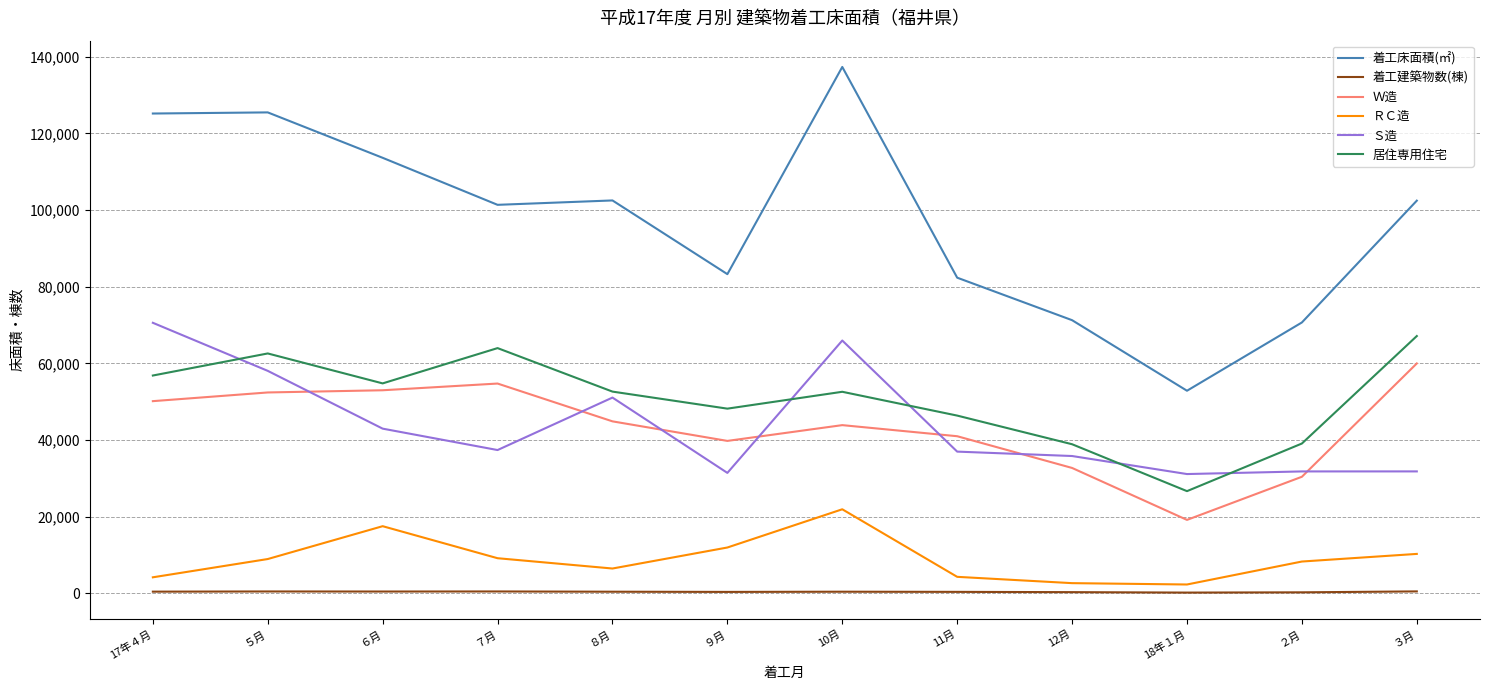

True or false: 着工床面積(㎡) and 着工建築物数(棟) cross at least once.

False